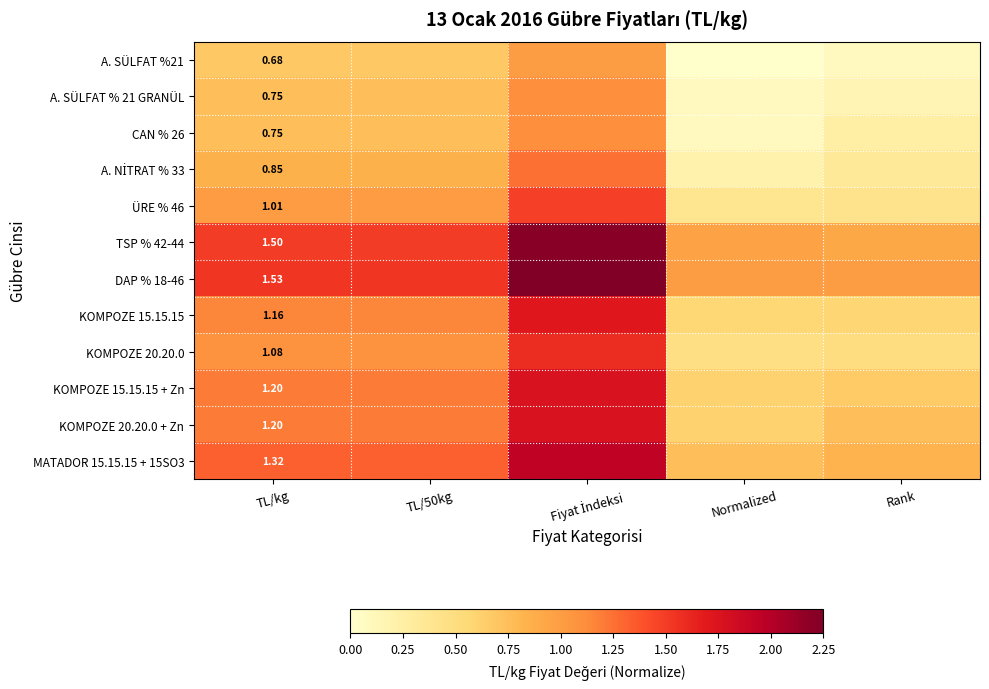

The value of ÜRE % 46 at TL/kg is 1.0. True or false?

True